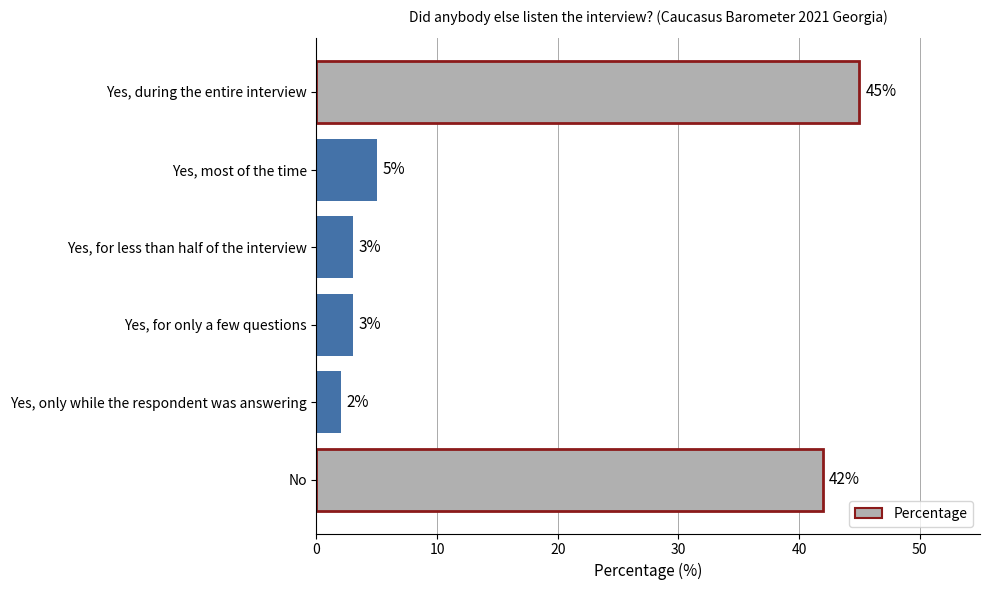

What is the ratio of the value at Yes, for only a few questions to the value at Yes, most of the time?

0.6